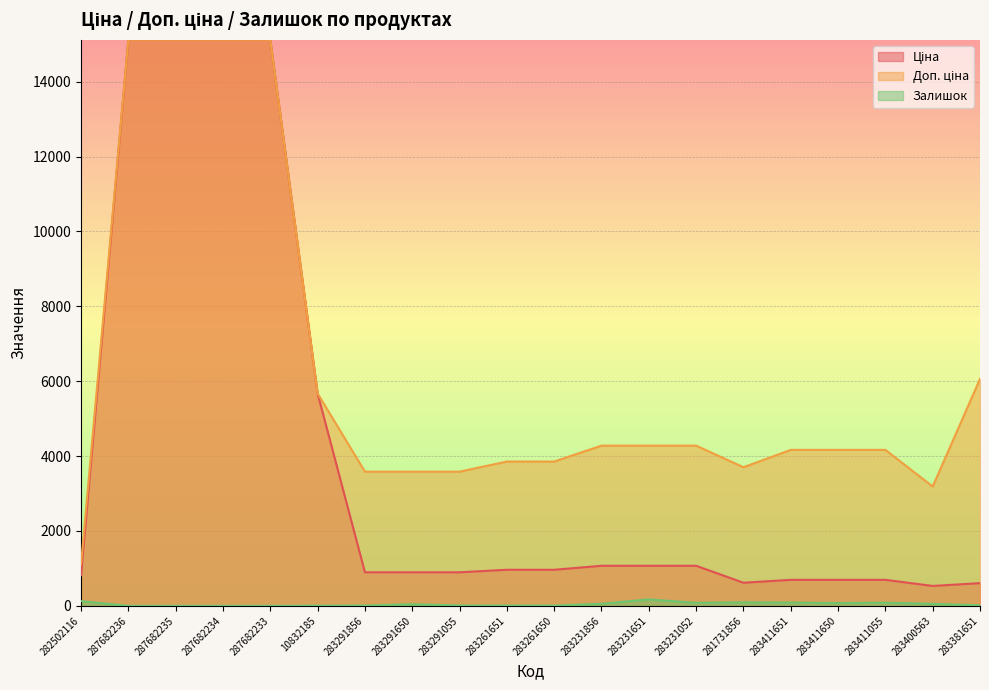

What is the lowest value of the Ціна series?

531.3